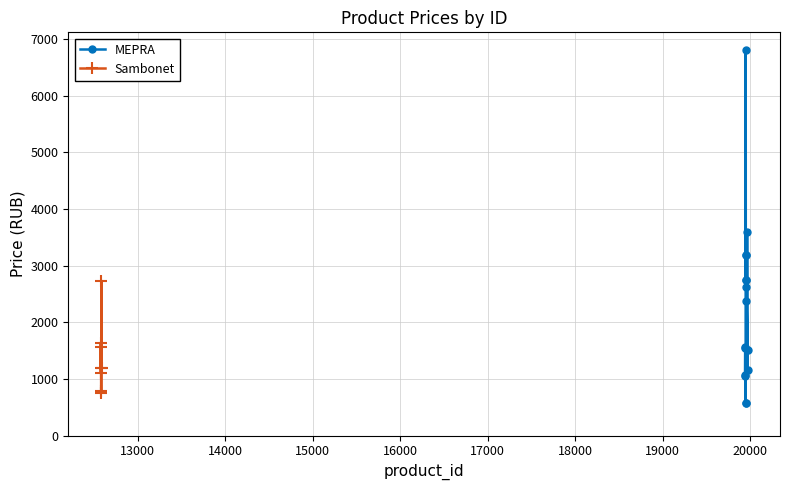

What is the difference between the maximum and minimum values?

6240.0